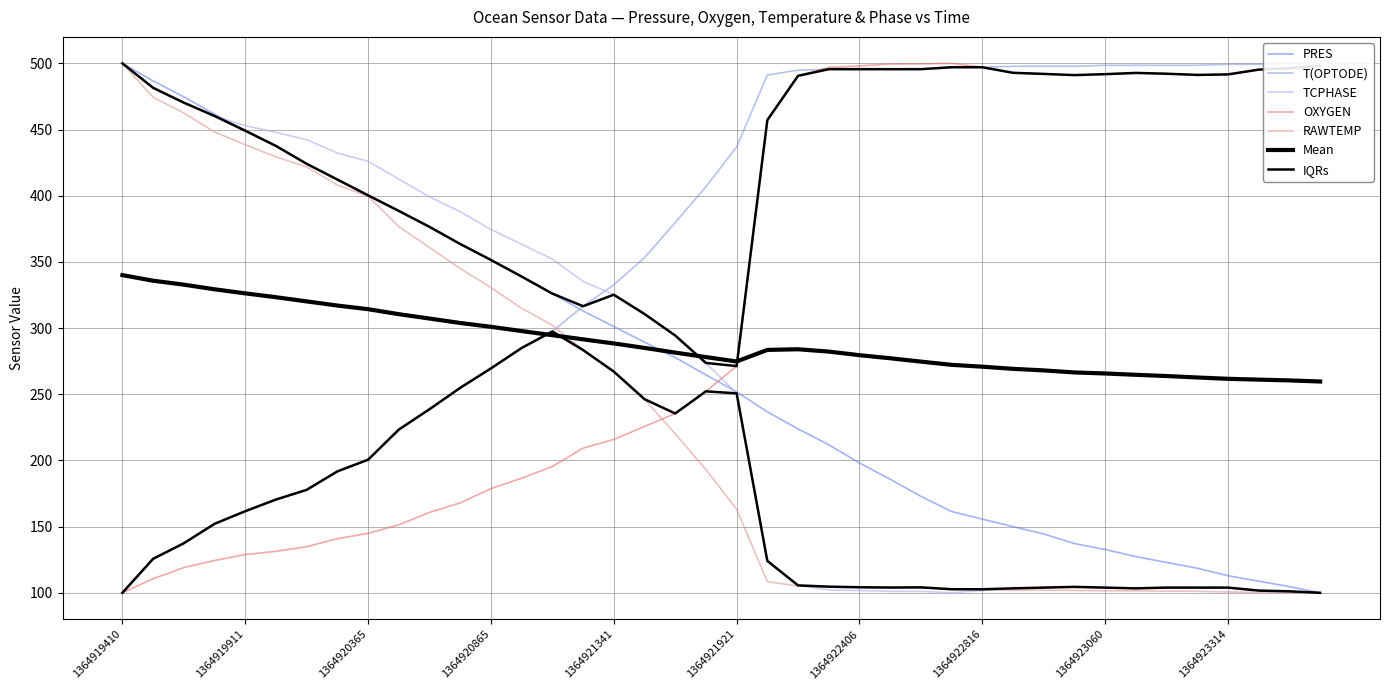

Which has a higher value, 1364921613 or 1364923236?

1364921613